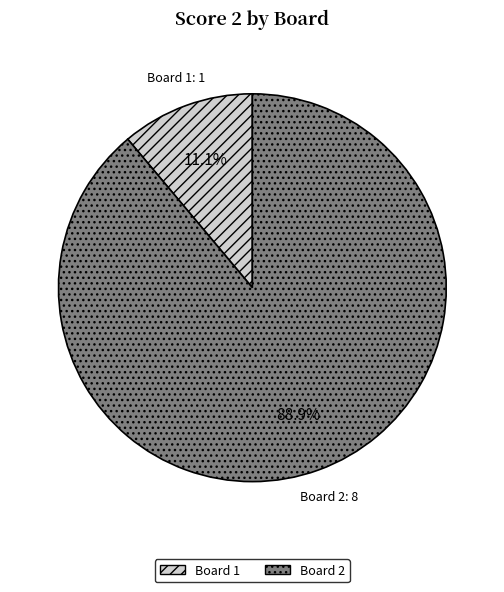

Does any single category account for the majority?

Yes